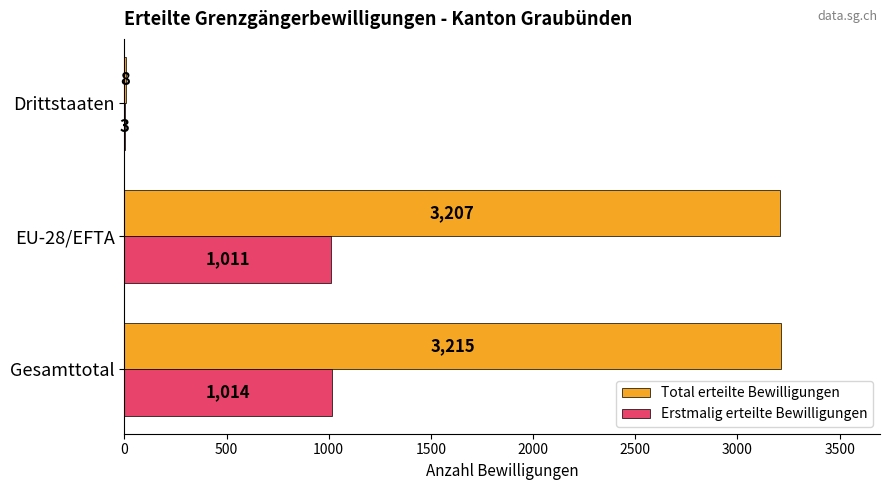

What is the greatest value displayed?

3215